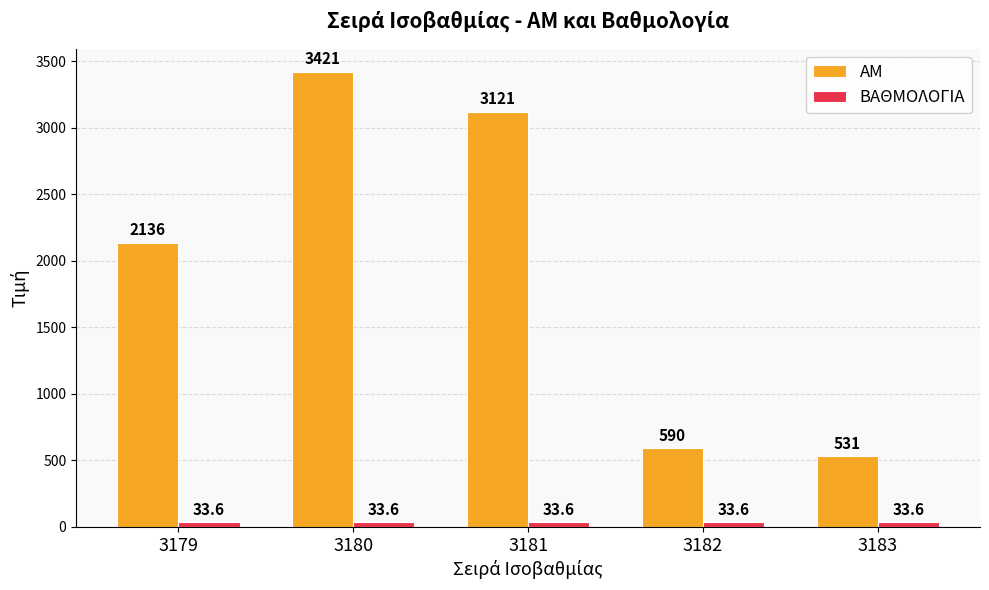

Which series has the widest spread of values?

AM